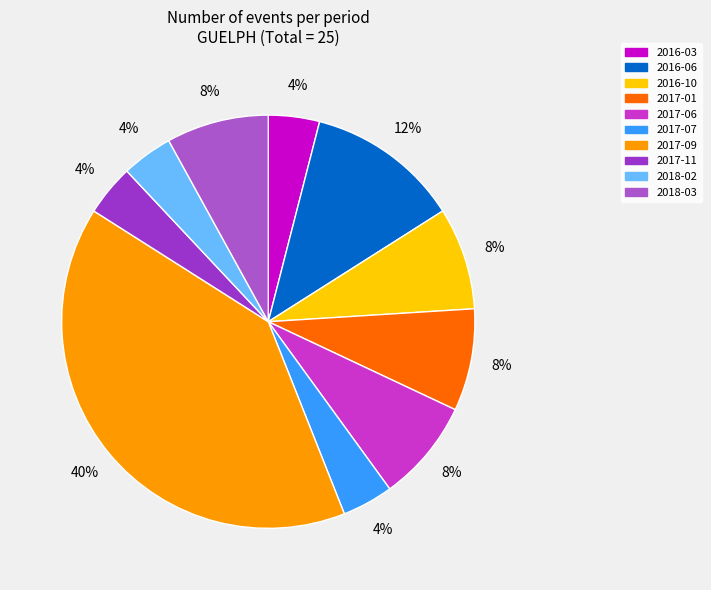

To the nearest percent, what is the combined percentage of 2017-09 and 2016-10?

48%